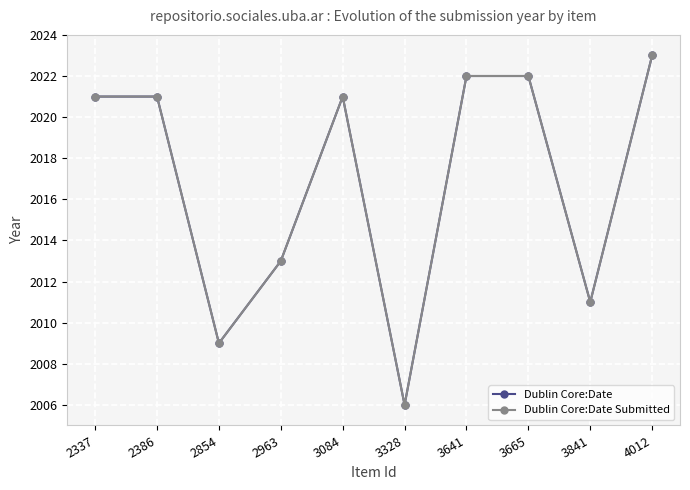

In Dublin Core:Date Submitted, how many points are higher than both neighbors (excluding endpoints)?

1